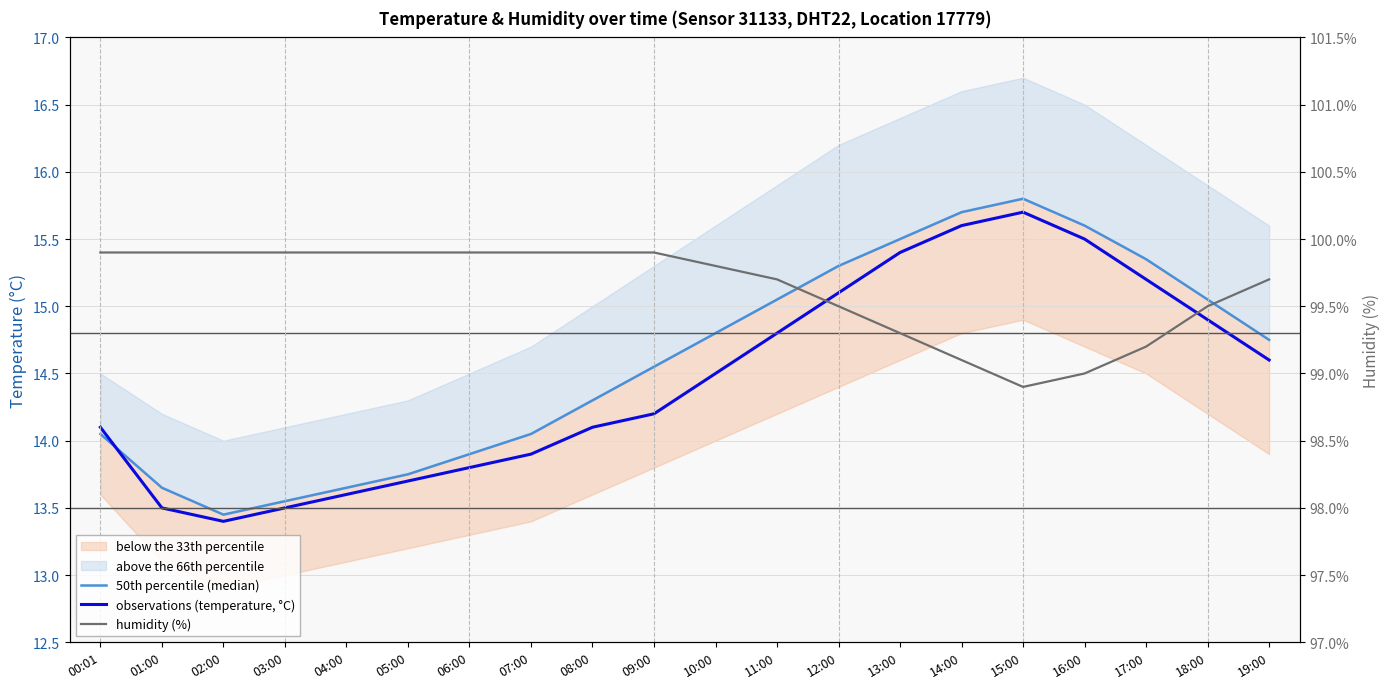

How many series are shown in this chart?

3